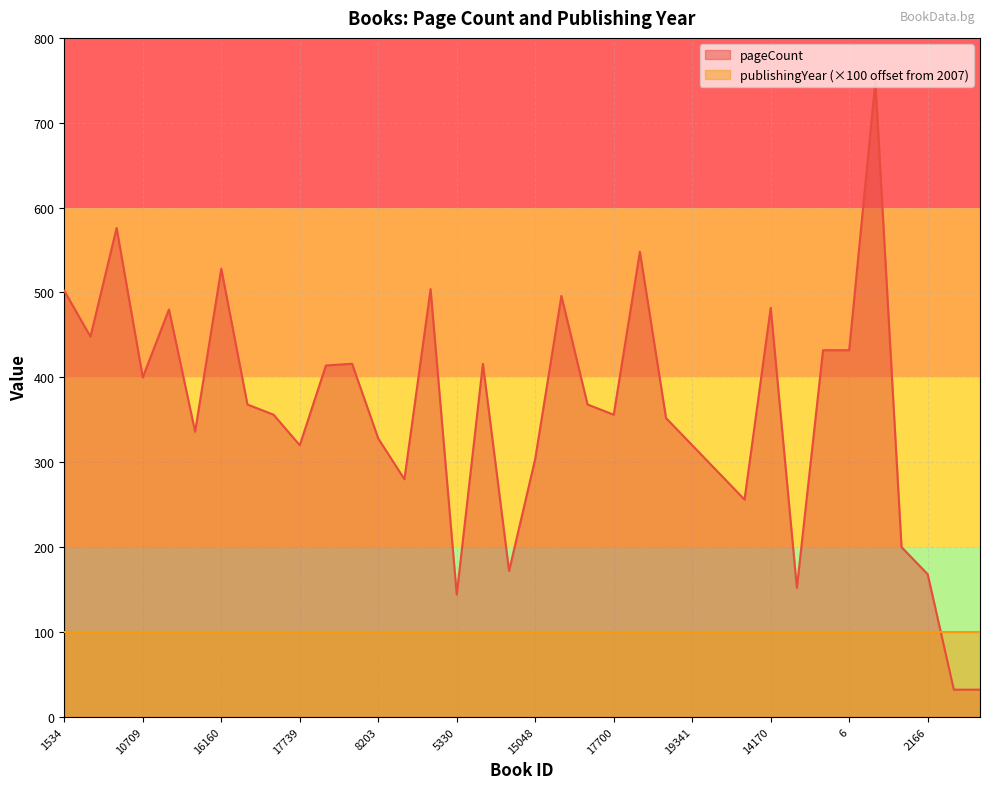

Rank the categories by value from highest to lowest.

6049, 7944, 19384, 16160, 8149, 1534, 2319, 14170, 2320, 343, 4344, 6, 19685, 7017, 15913, 10709, 20465, 6132, 17807, 17700, 2724, 16458, 8203, 17739, 19341, 15048, 5333, 12008, 5334, 2165, 11507, 2166, 20057, 5330, 2231, 2232